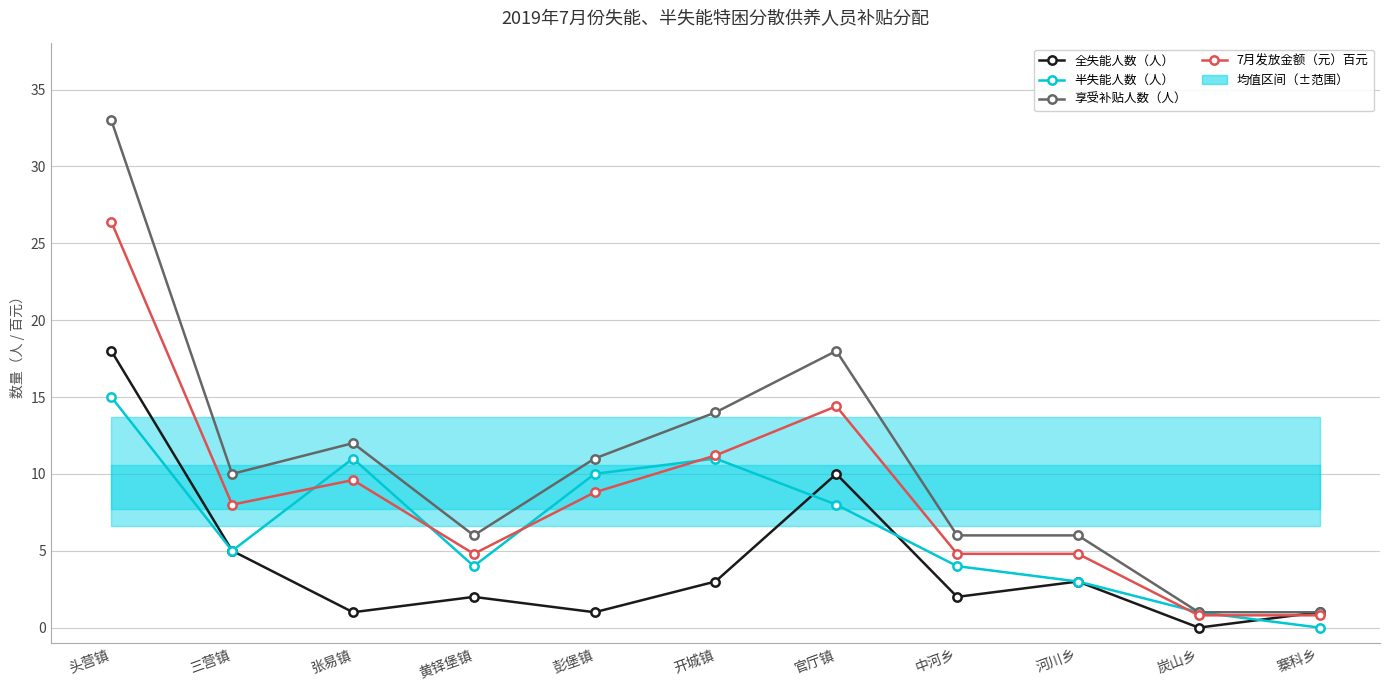

What is the sum of the 7月发放金额（元）百元 values at 头营镇 and 张易镇?

36.0